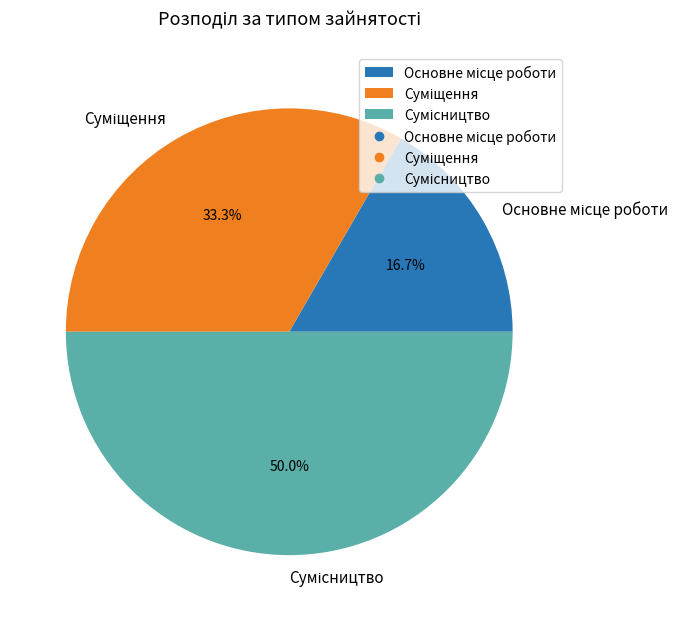

How many slices are in this pie chart?

3